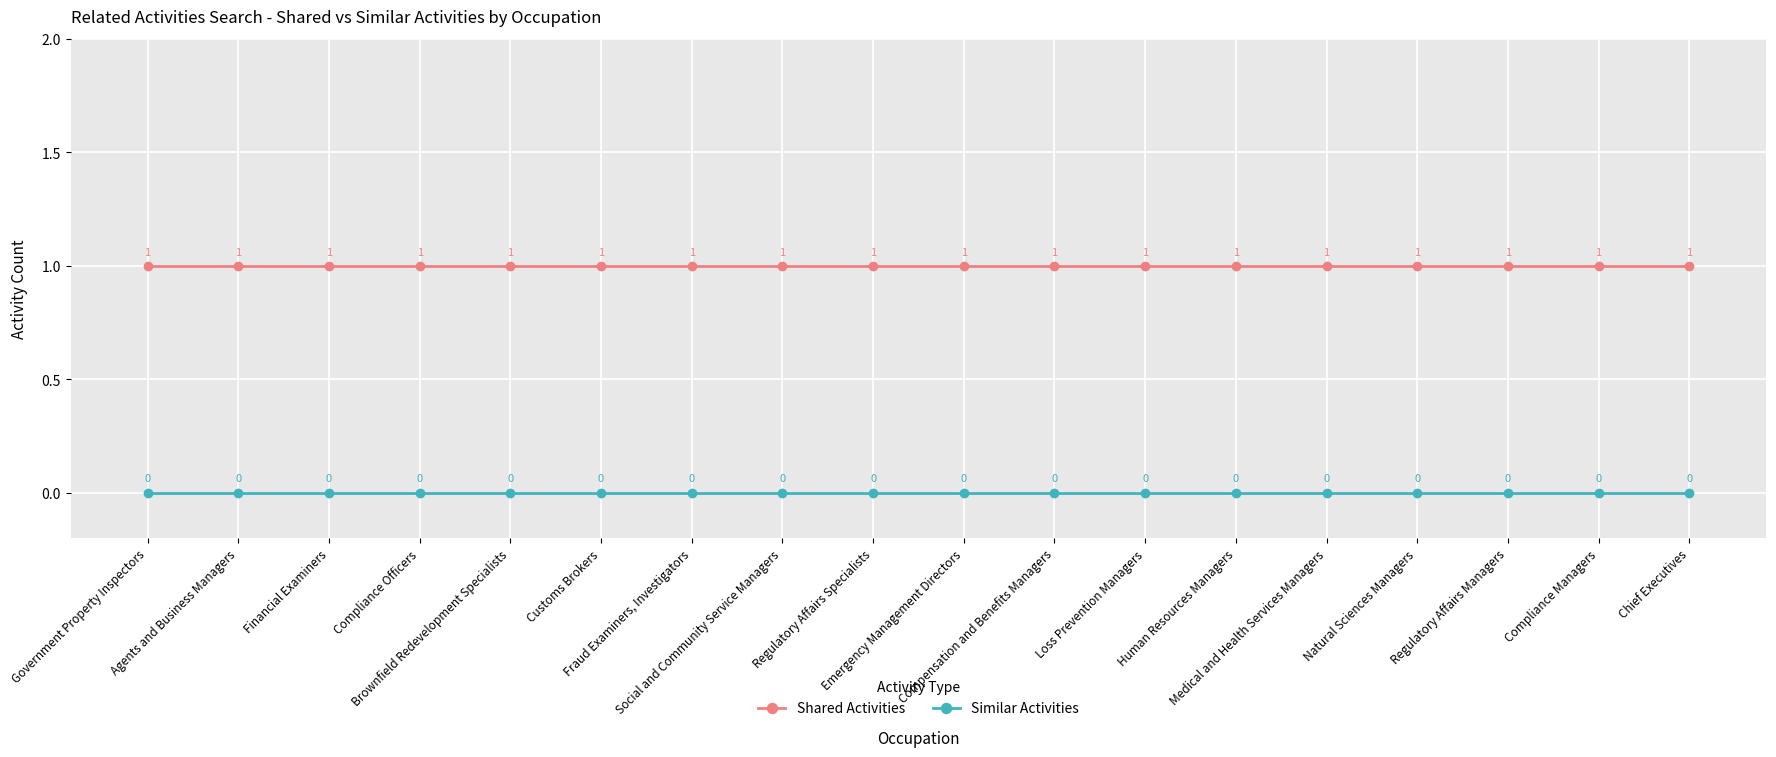

Rank the series by their maximum value, from lowest to highest.

Similar Activities, Shared Activities